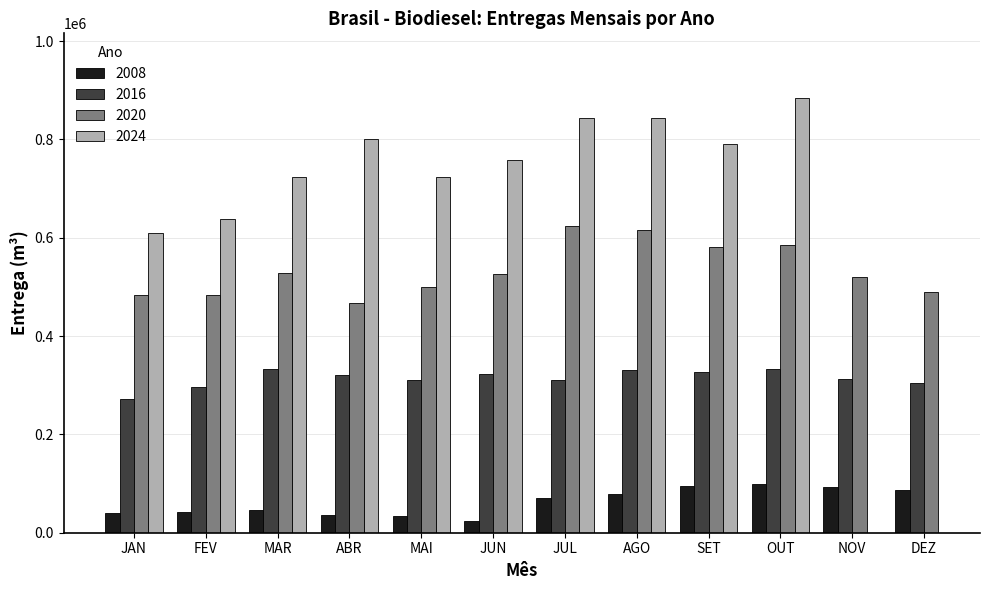

Which category has the lowest value in the 2008 series?

JUN